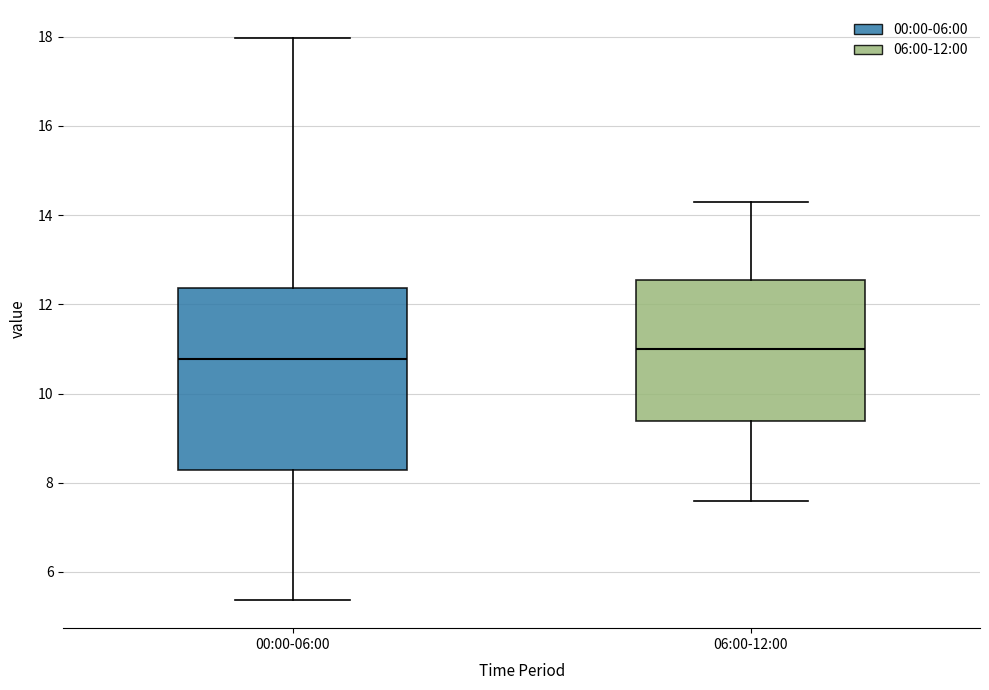

Reading left to right, transcribe this box plot: for each box, give where its median line is, the range the box spans, and where its two whiskers end, as read against the y-axis. The values are not printed on the chart, so give them approximately, as read against the axis.

00:00-06:00: median 10.8, box 8.2 to 12.4, whiskers 5.4 to 18.0
06:00-12:00: median 11.0, box 9.4 to 12.6, whiskers 7.6 to 14.4